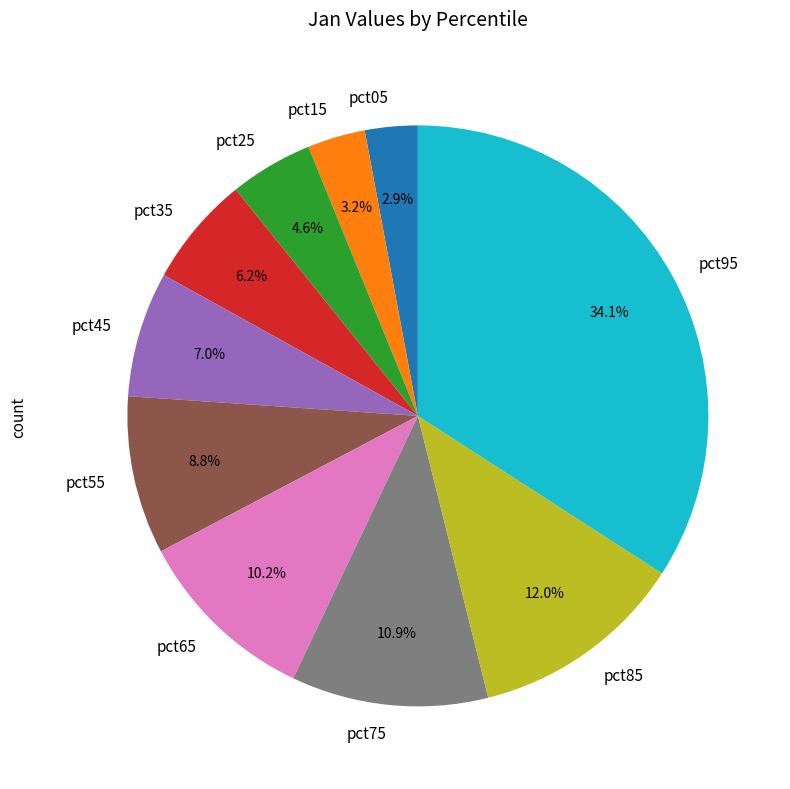

How many slices are in this pie chart?

10